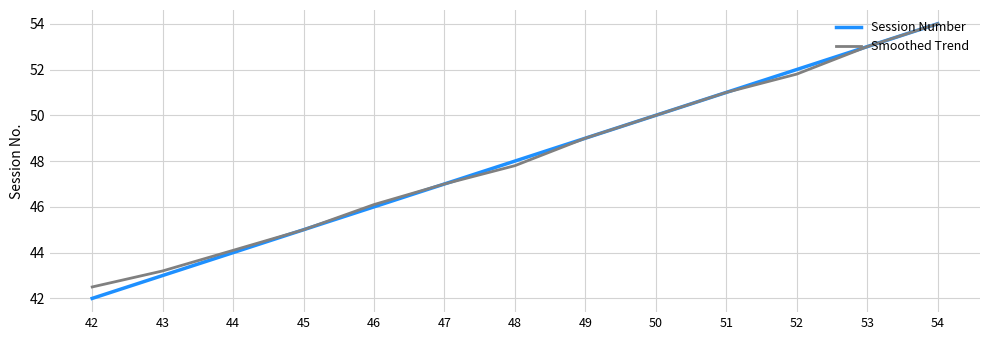

What is the total value across all series at 45?

90.0